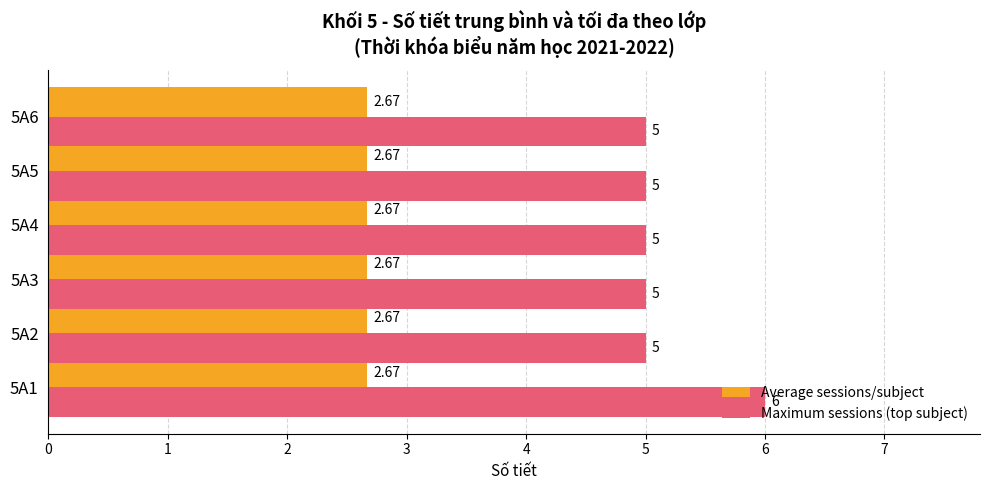

Which series changed the most between 5A1 and 5A5?

Maximum sessions (top subject)